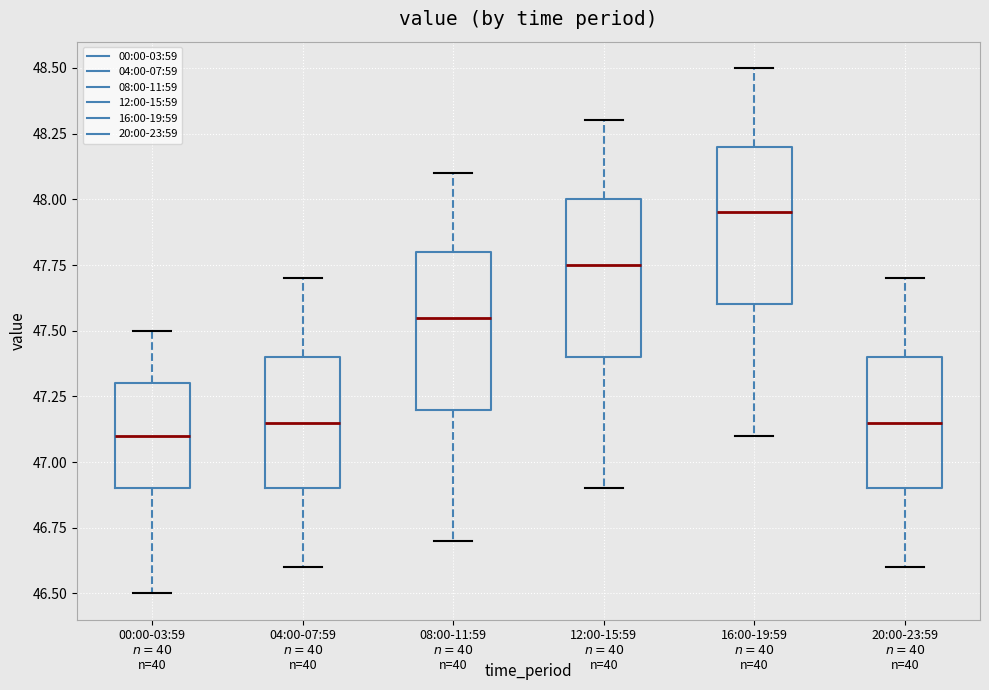

Which box has the lowest median line?

00:00-03:59 $n=40$